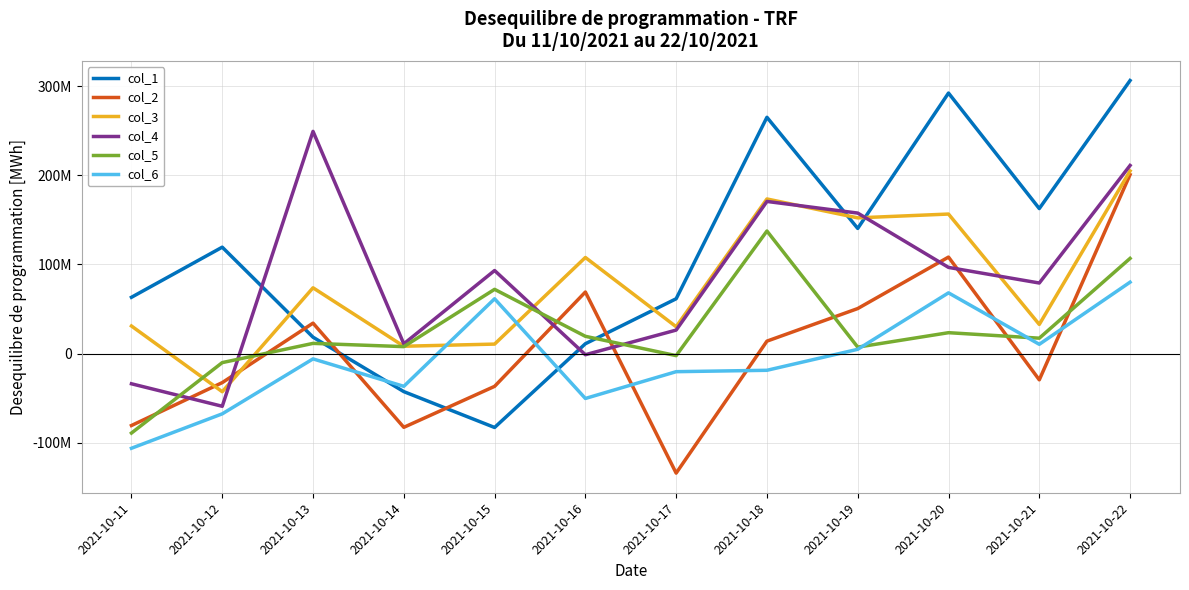

Where is col_2 nearest to the value 33321625?

2021-10-13